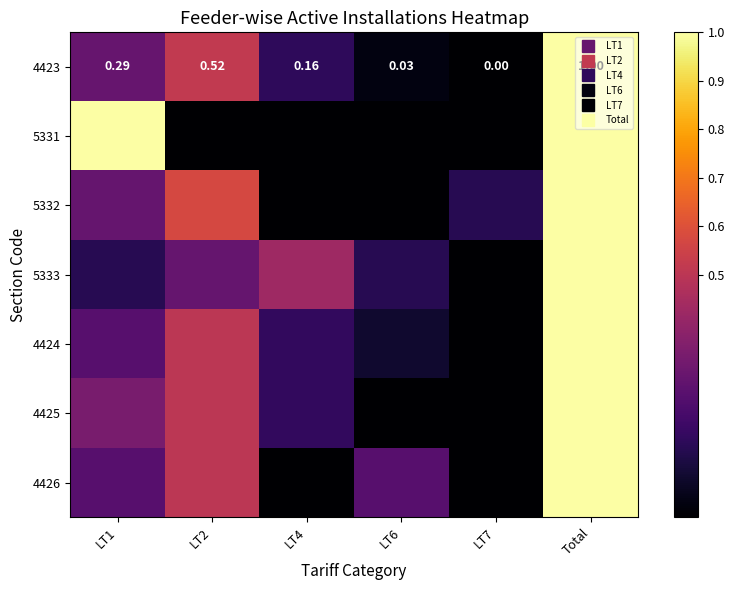

How many distinct data groups are displayed?

7